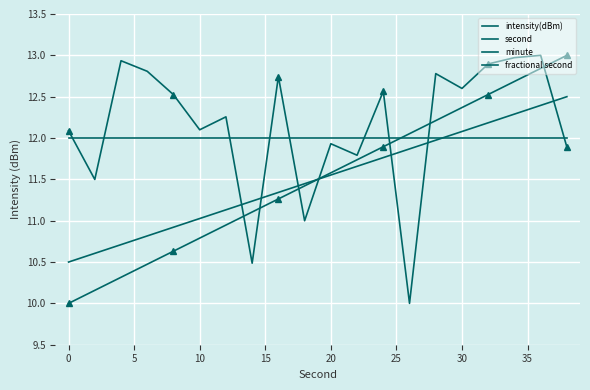

Is this an area chart (filled region under the line)?

No